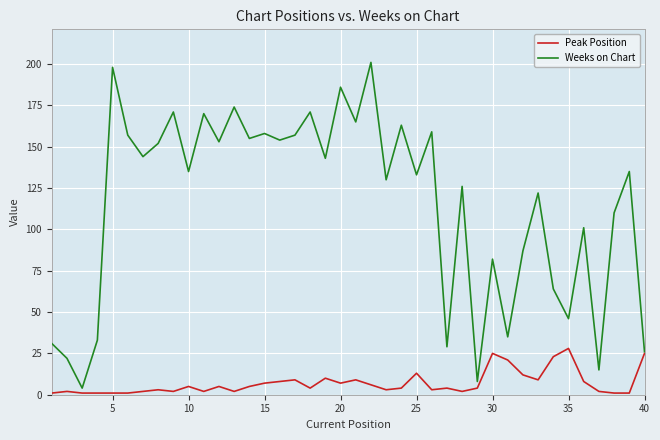

Which series has the largest total across all categories?

Weeks on Chart